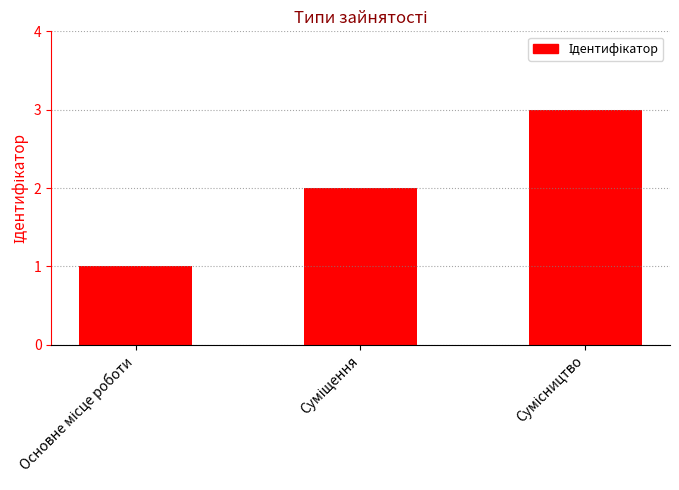

What is the smallest value displayed?

1